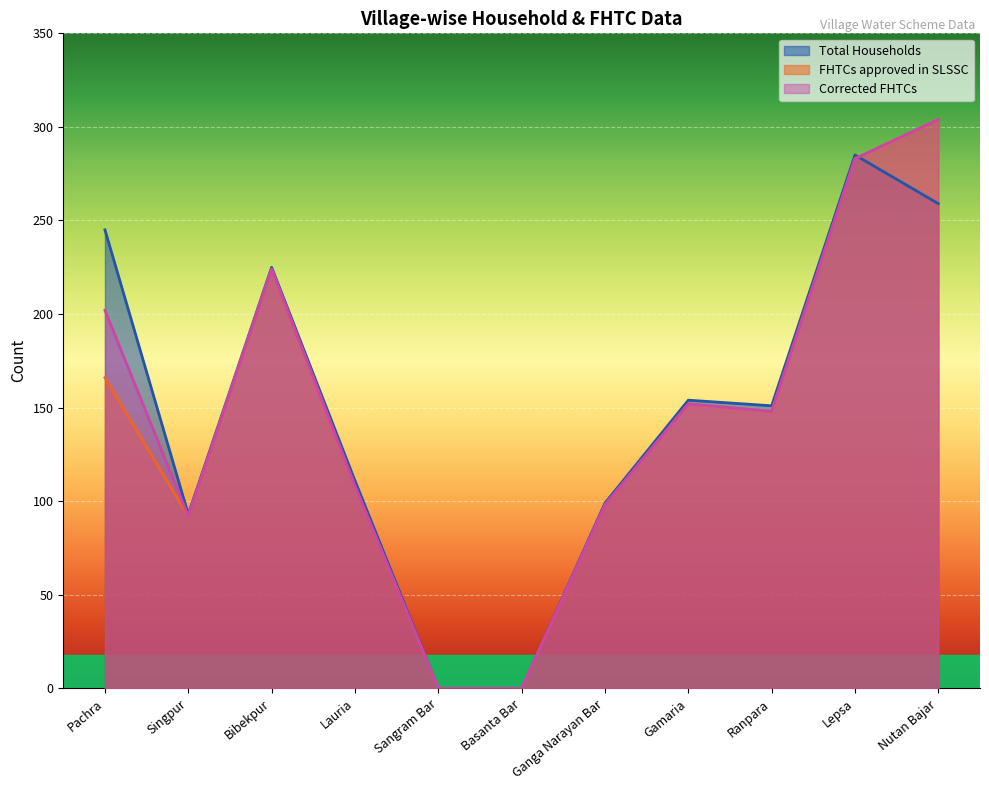

Reading left to right, extract all data points from this chart.

Total Households: Pachra=245	Singpur=93	Bibekpur=225	Lauria=111	Sangram Bar=0	Basanta Bar=0	Ganga Narayan Bar=99	Gamaria=154	Ranpara=151	Lepsa=285	Nutan Bajar=259
FHTCs approved in SLSSC: Pachra=166	Singpur=92	Bibekpur=224	Lauria=108	Sangram Bar=0	Basanta Bar=0	Ganga Narayan Bar=98	Gamaria=152	Ranpara=148	Lepsa=283	Nutan Bajar=304
Corrected FHTCs: Pachra=202	Singpur=92	Bibekpur=224	Lauria=108	Sangram Bar=0	Basanta Bar=0	Ganga Narayan Bar=98	Gamaria=152	Ranpara=148	Lepsa=283	Nutan Bajar=304